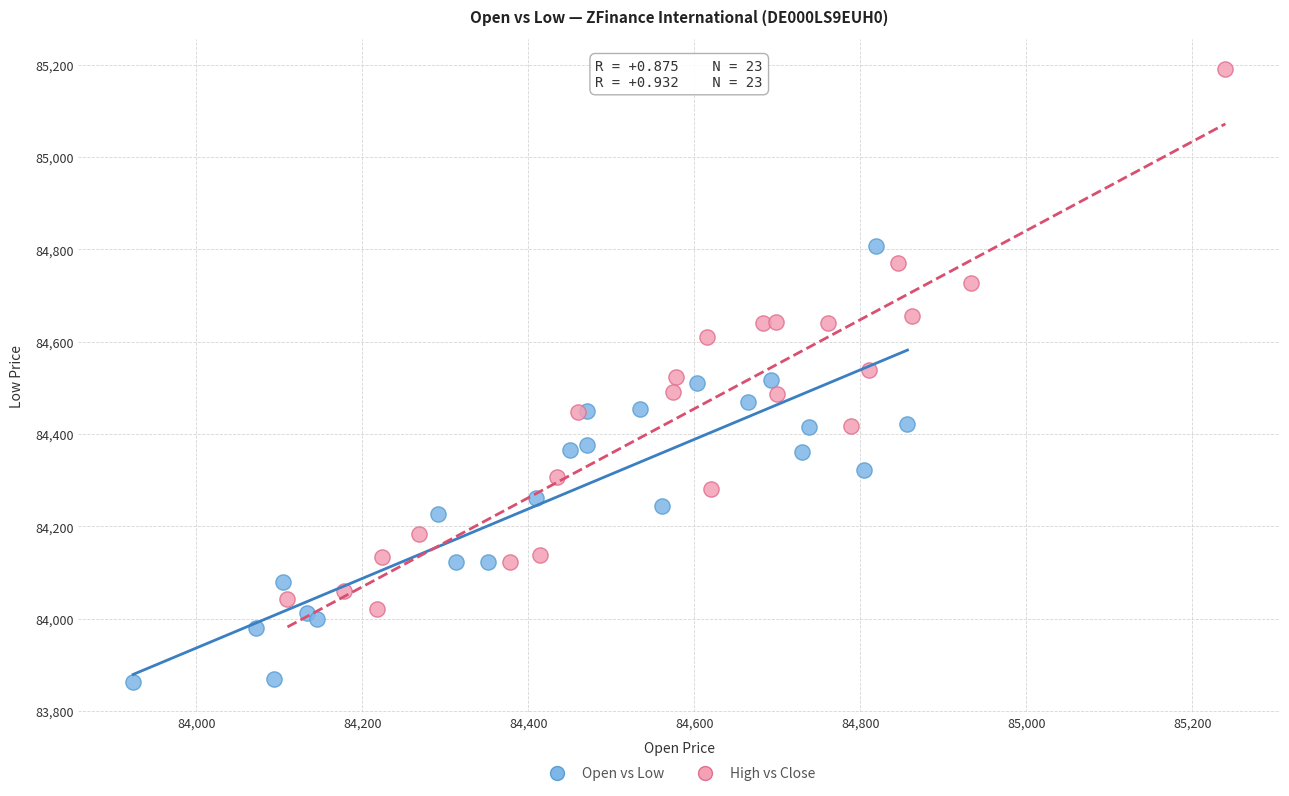

Which series reaches the maximum Y coordinate?

High vs Close